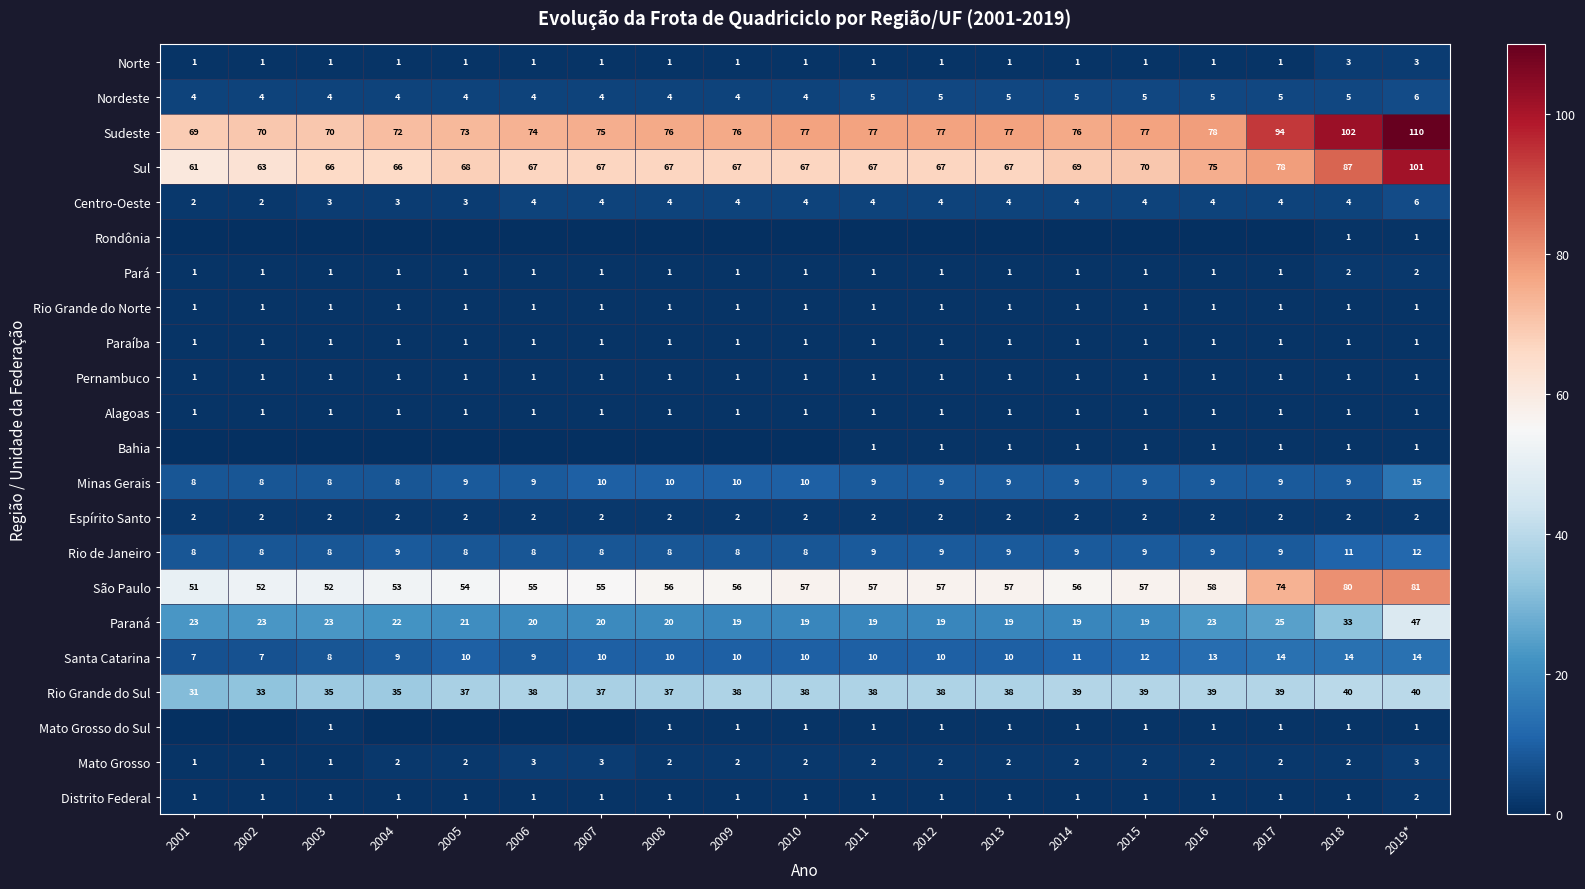

Is the value of Sul at 2009 greater than the value of Espírito Santo at 2018?

Yes